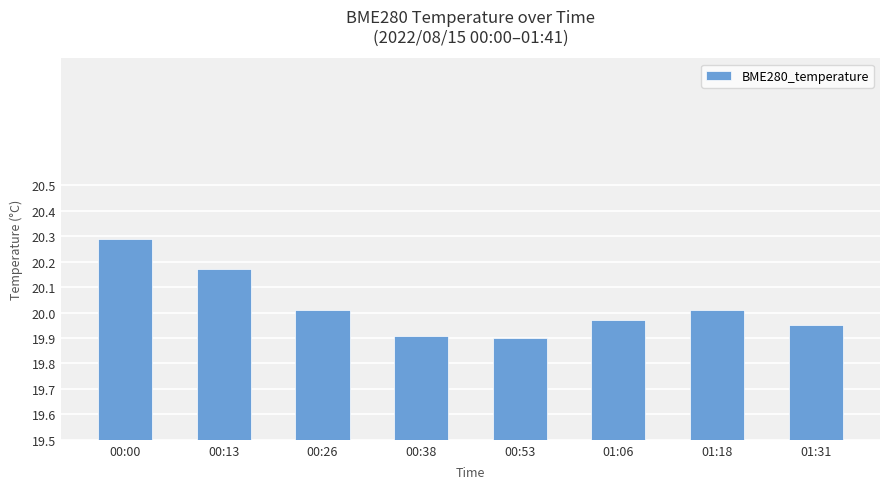

Is it true that the value at 01:18 is 6.5?

False